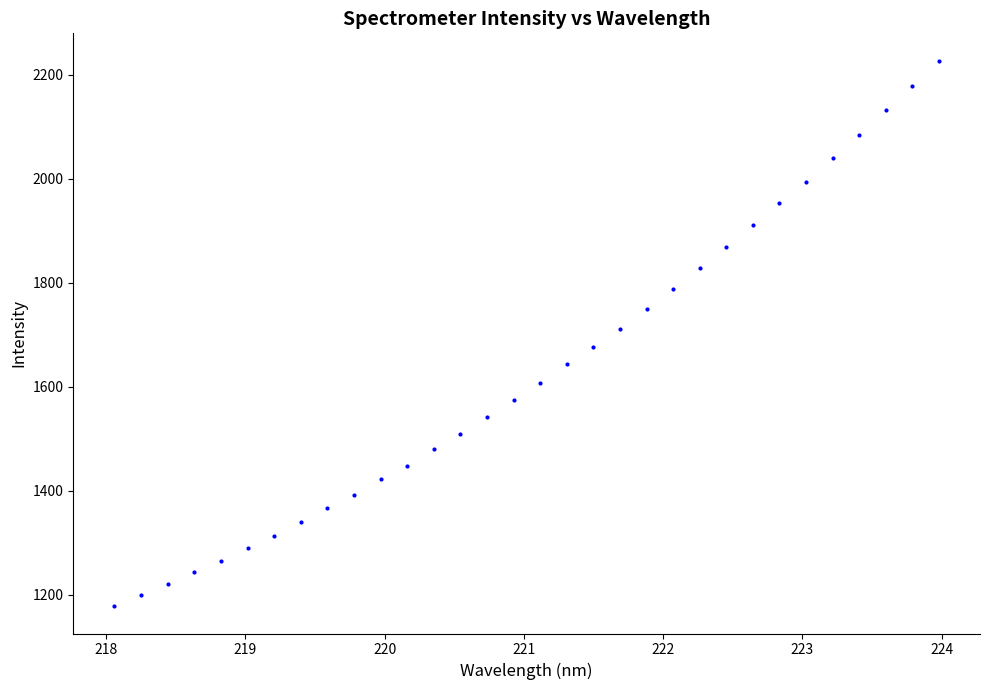

What is the range of X values (max minus min)?

5.9